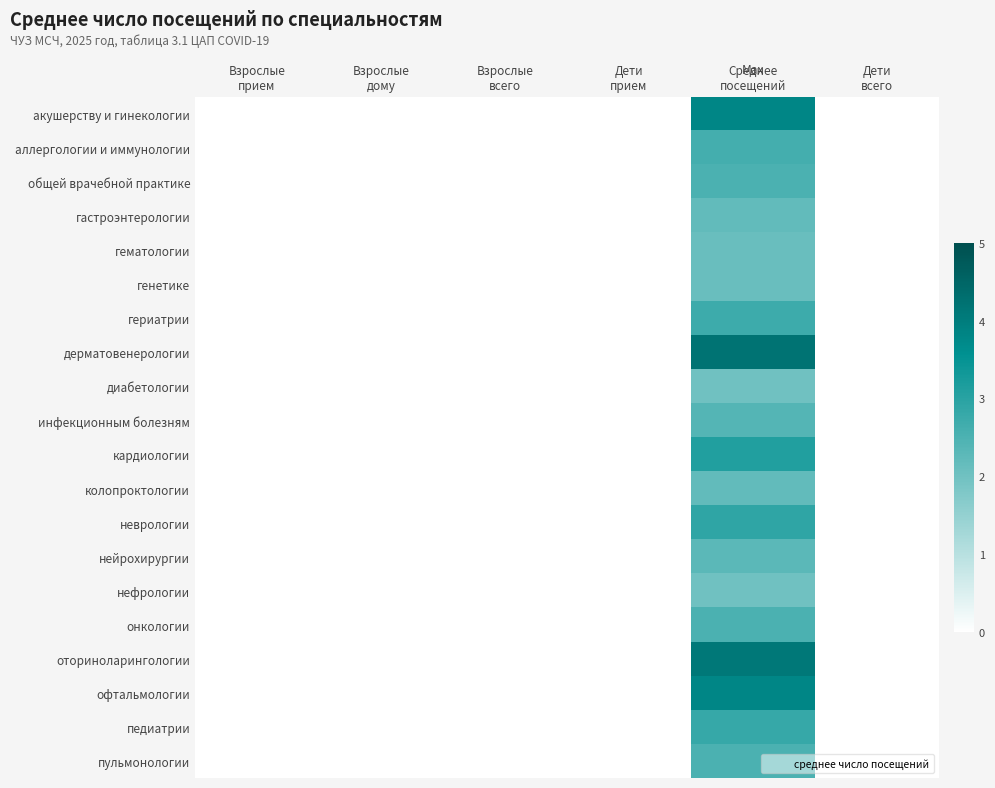

What is the total value across all series at Среднее
посещений?

54.8